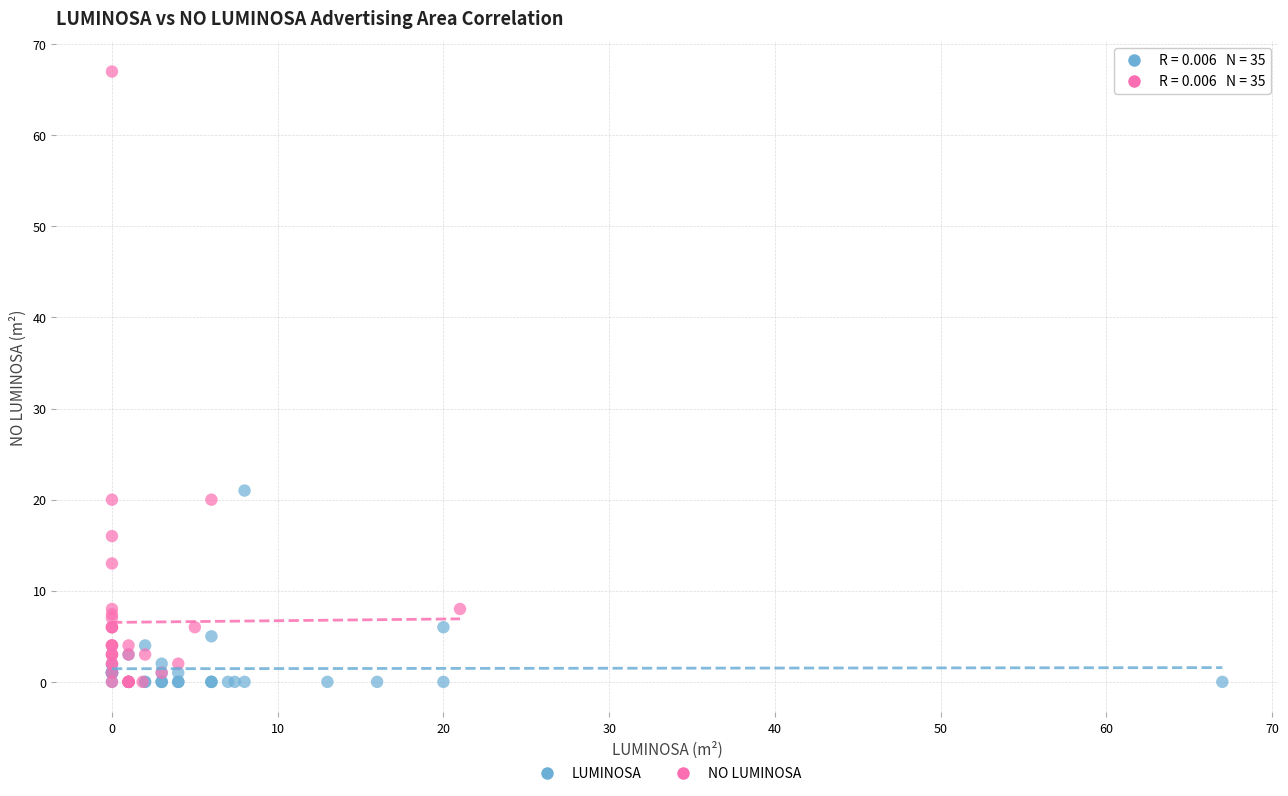

Which series has the widest spread of Y values?

NO LUMINOSA